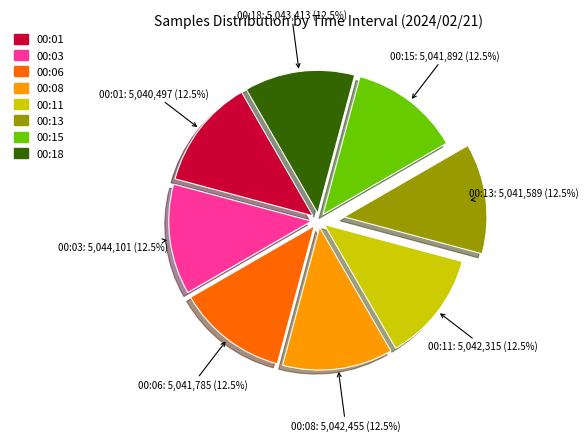

Is there a majority slice in this chart?

No